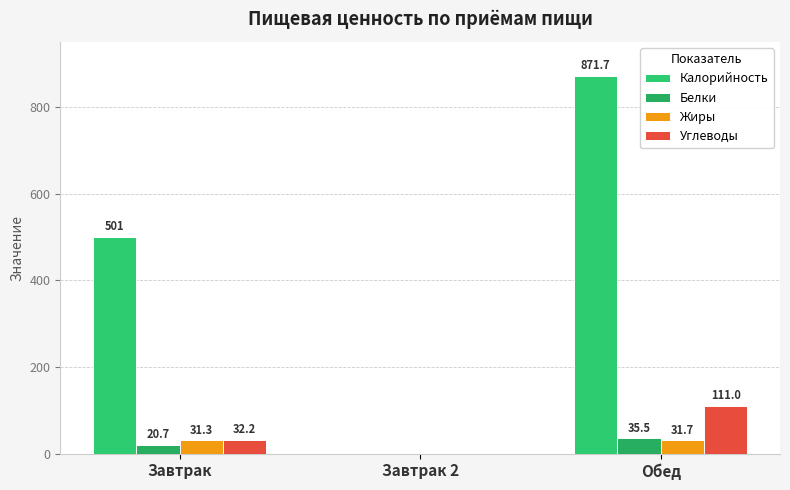

Does the chart contain stacked bars?

No